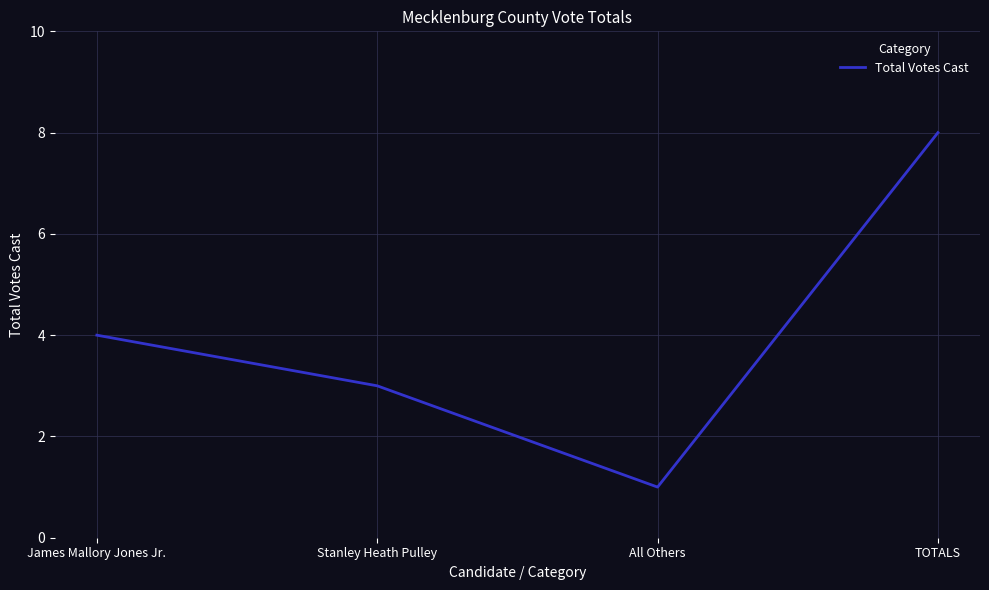

What position from the left is Stanley Heath Pulley?

2